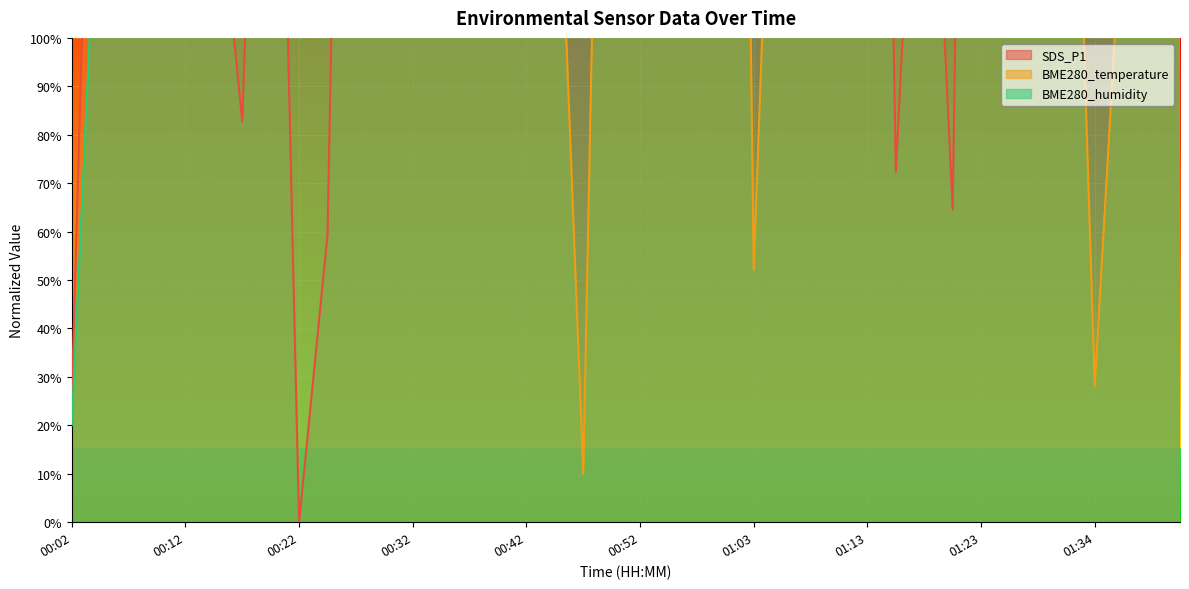

What is the label of the 29th point from the left?

01:13